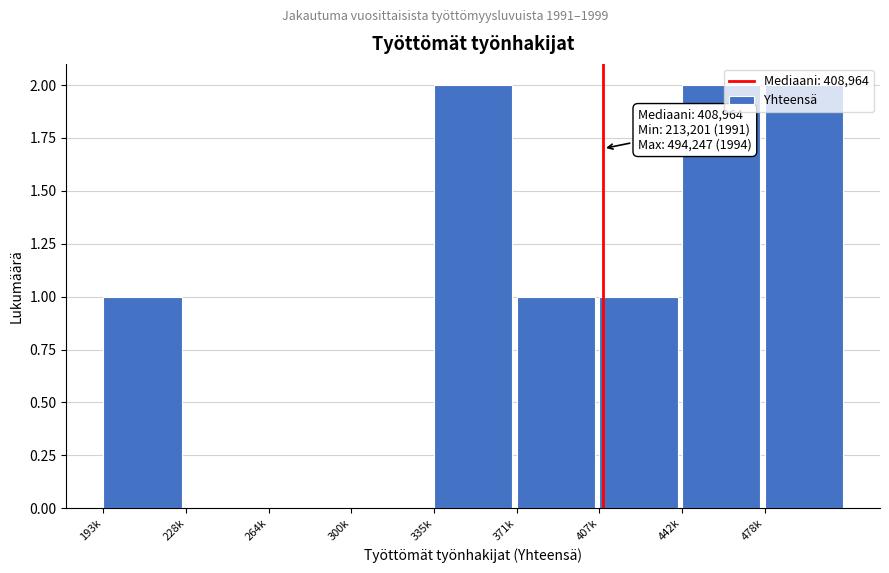

Which has a higher value, 478k or 264k?

478k